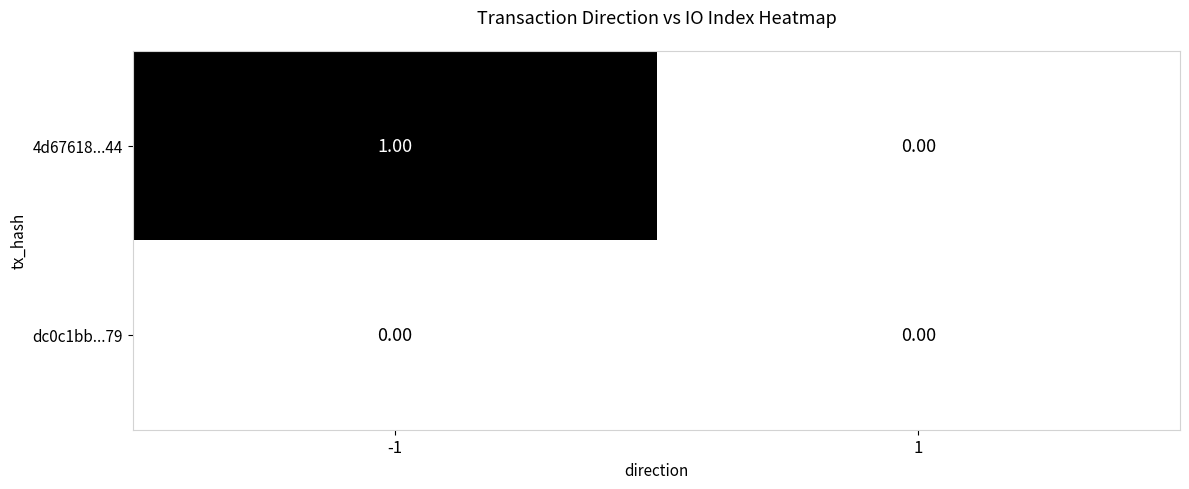

Which series has the largest total across all categories?

4d67618...44